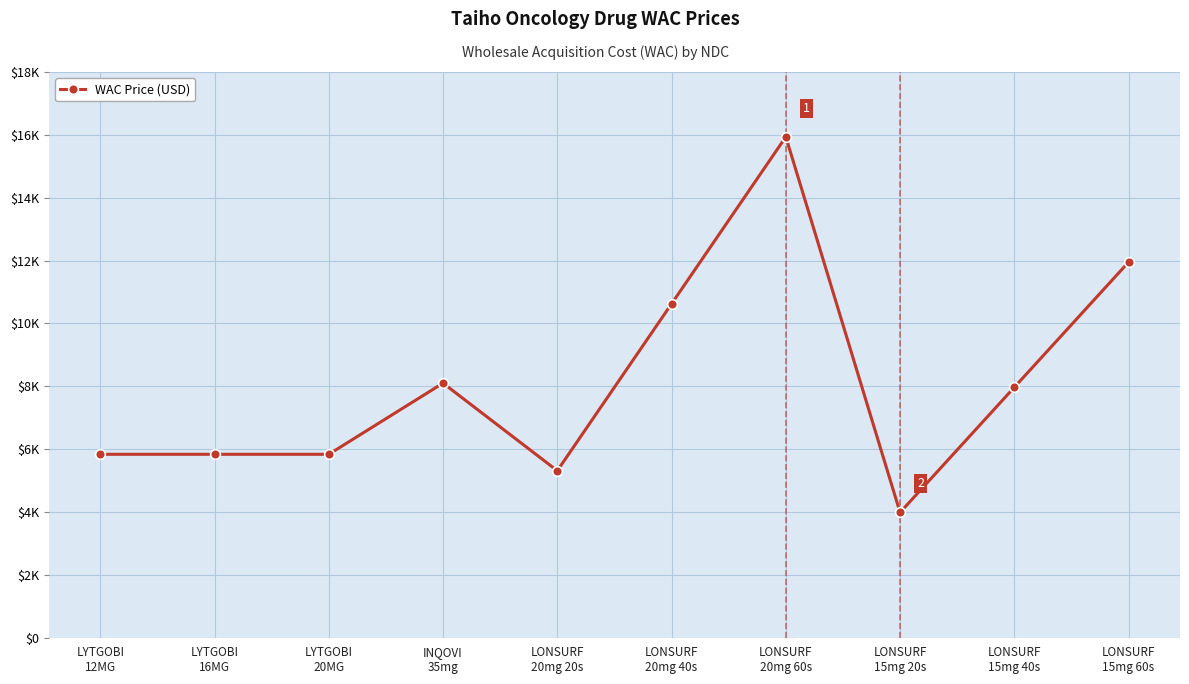

What is the label of the 5th point from the left?

LONSURF
20mg 20s